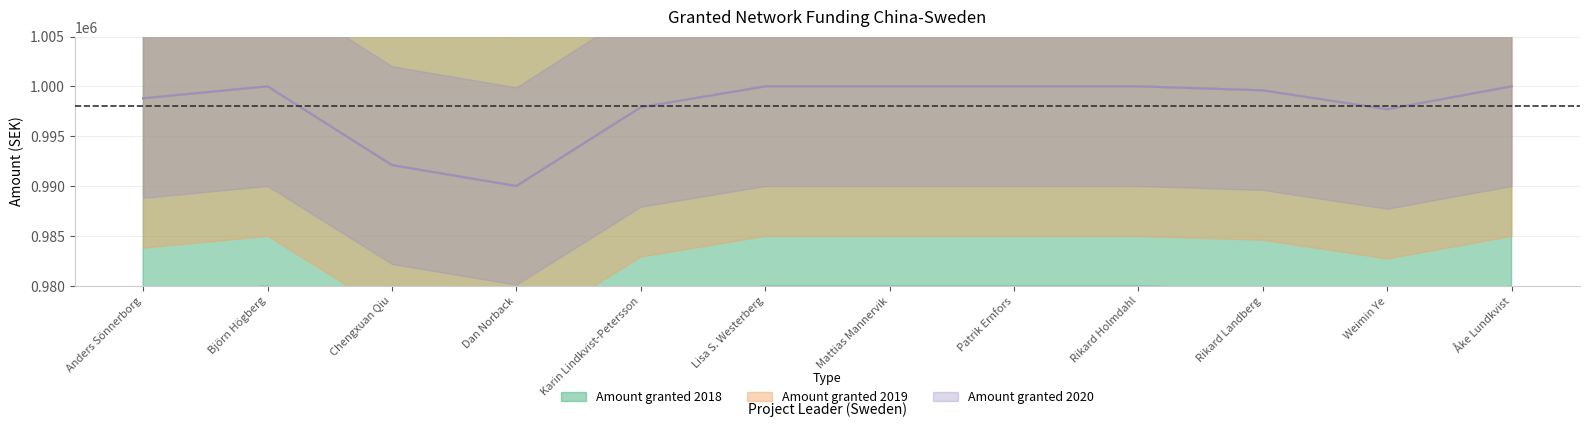

What is the approximate value of Amount granted 2019 at Rikard Holmdahl, to the nearest 100?

1000000